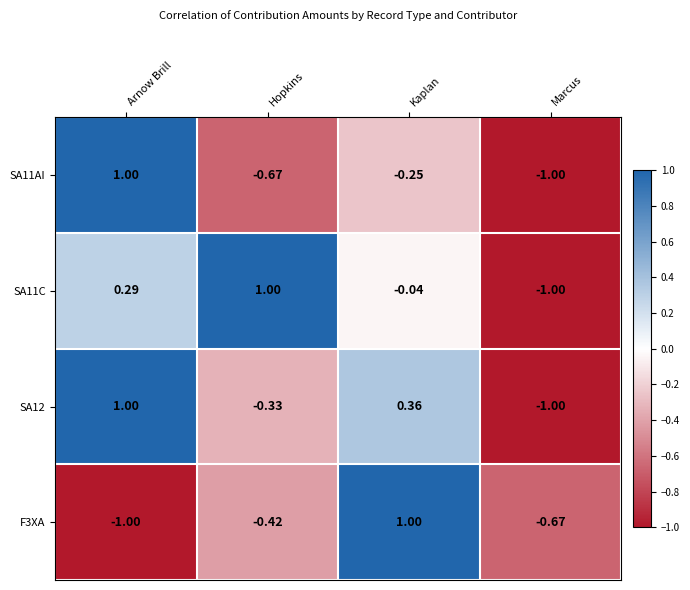

At which label does SA11C reach its peak?

Hopkins